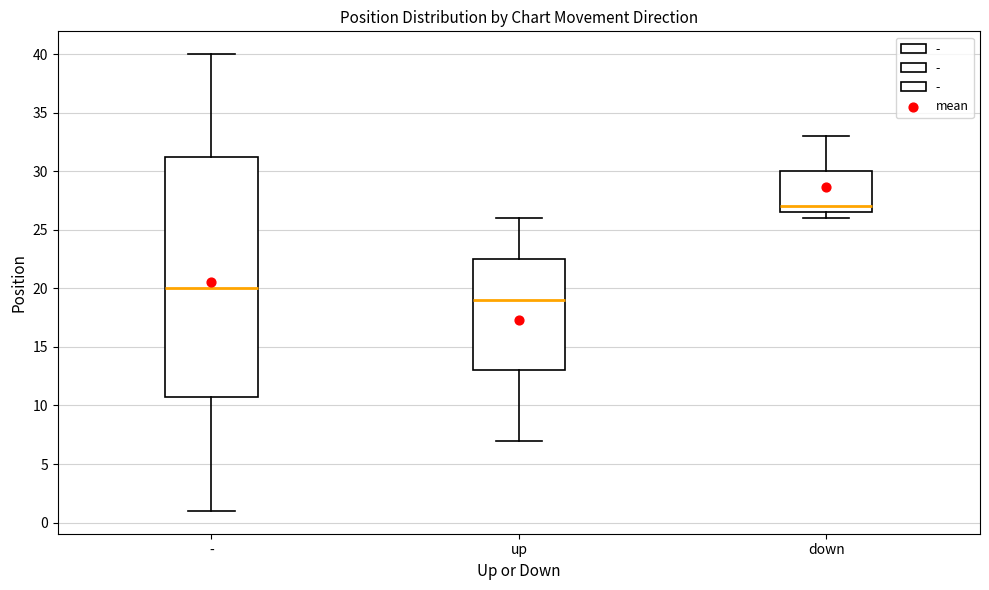

Where is the lower edge of the box for - on the y-axis? The values are not printed on the chart, so give them approximately, as read against the axis.

11.0